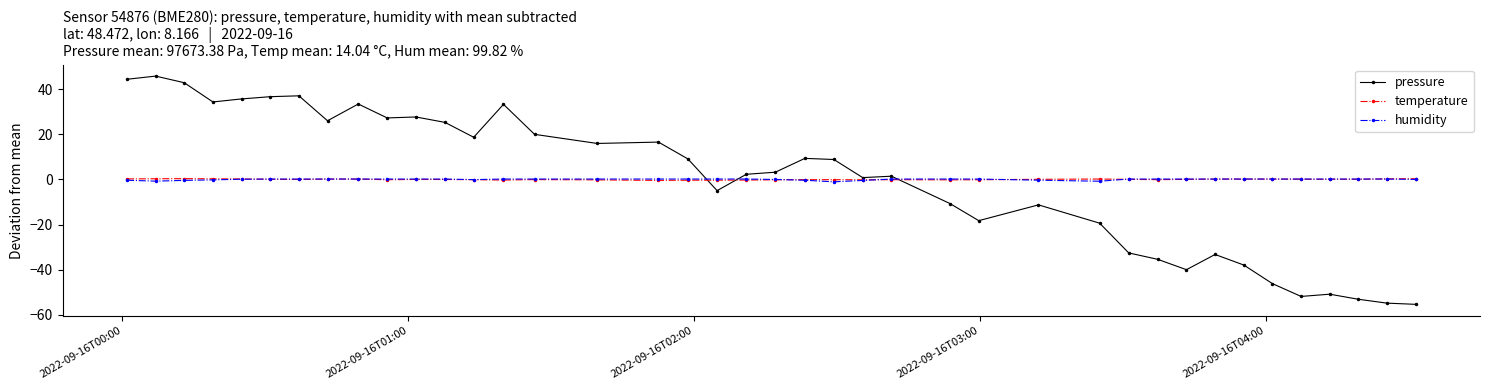

Which series has the widest spread of values?

pressure